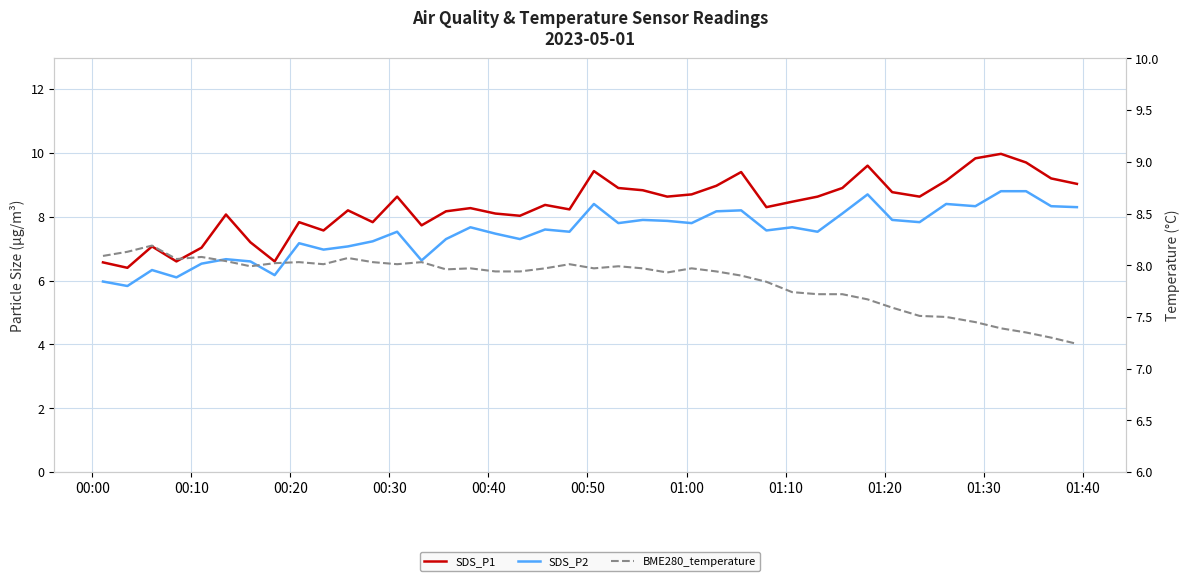

In SDS_P2, how many points are lower than both neighbors (excluding endpoints)?

13